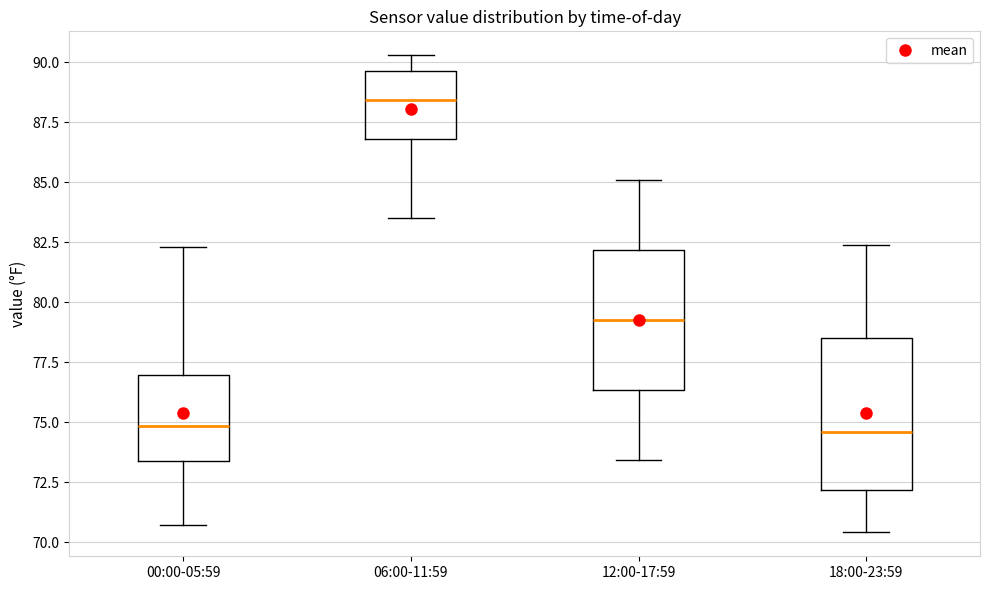

Reading left to right, transcribe this box plot: for each box, give where its median line is, the range the box spans, and where its two whiskers end, as read against the y-axis. The values are not printed on the chart, so give them approximately, as read against the axis.

00:00-05:59: median 75.0, box 73.5 to 77.0, whiskers 70.5 to 82.5
06:00-11:59: median 88.5, box 87.0 to 89.5, whiskers 83.5 to 90.5
12:00-17:59: median 79.5, box 76.5 to 82.0, whiskers 73.5 to 85.0
18:00-23:59: median 74.5, box 72.0 to 78.5, whiskers 70.5 to 82.5